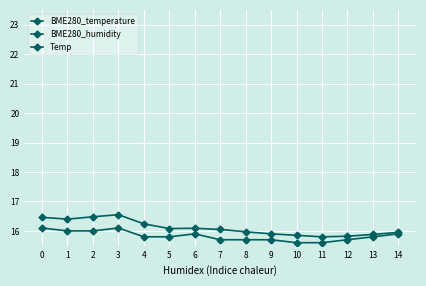

How many interior local valleys does the BME280_humidity series have?

3